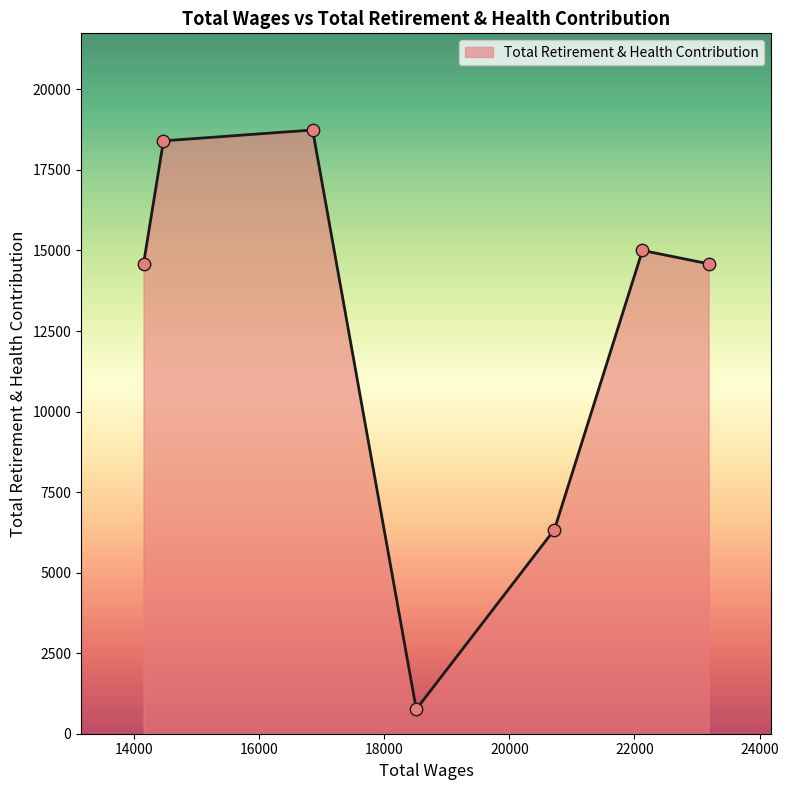

What is the maximum value shown in the chart?

18740